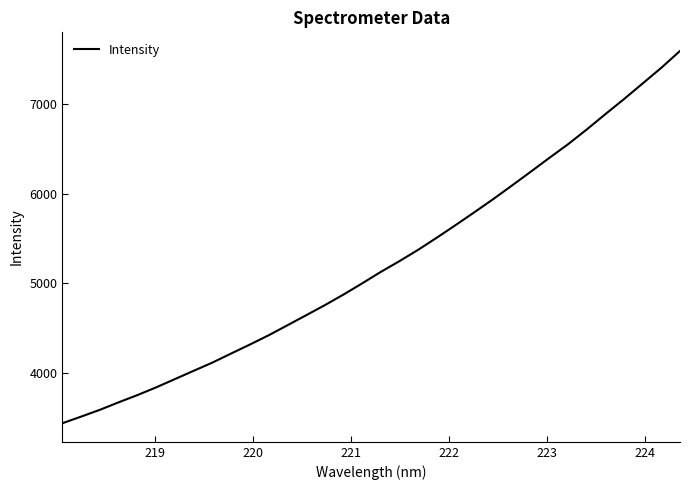

What is the maximum value shown in the chart?

7594.6